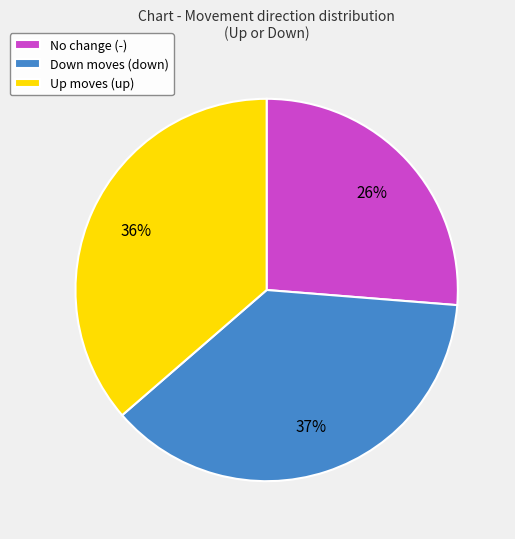

Count the number of slices in the pie.

3